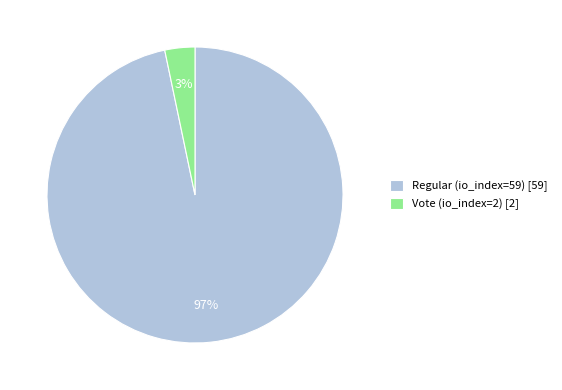

Does any single category account for the majority?

Yes